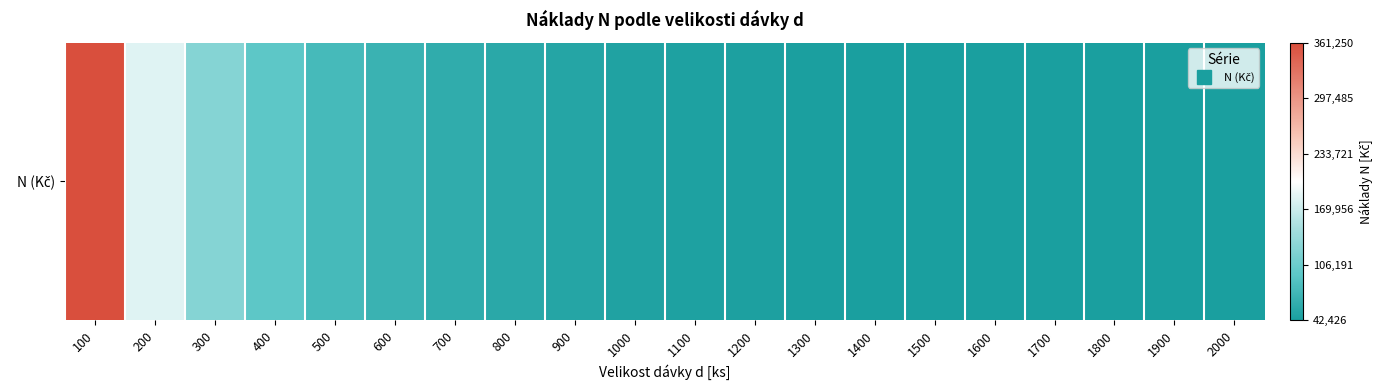

How many data points are less than 48500?

10